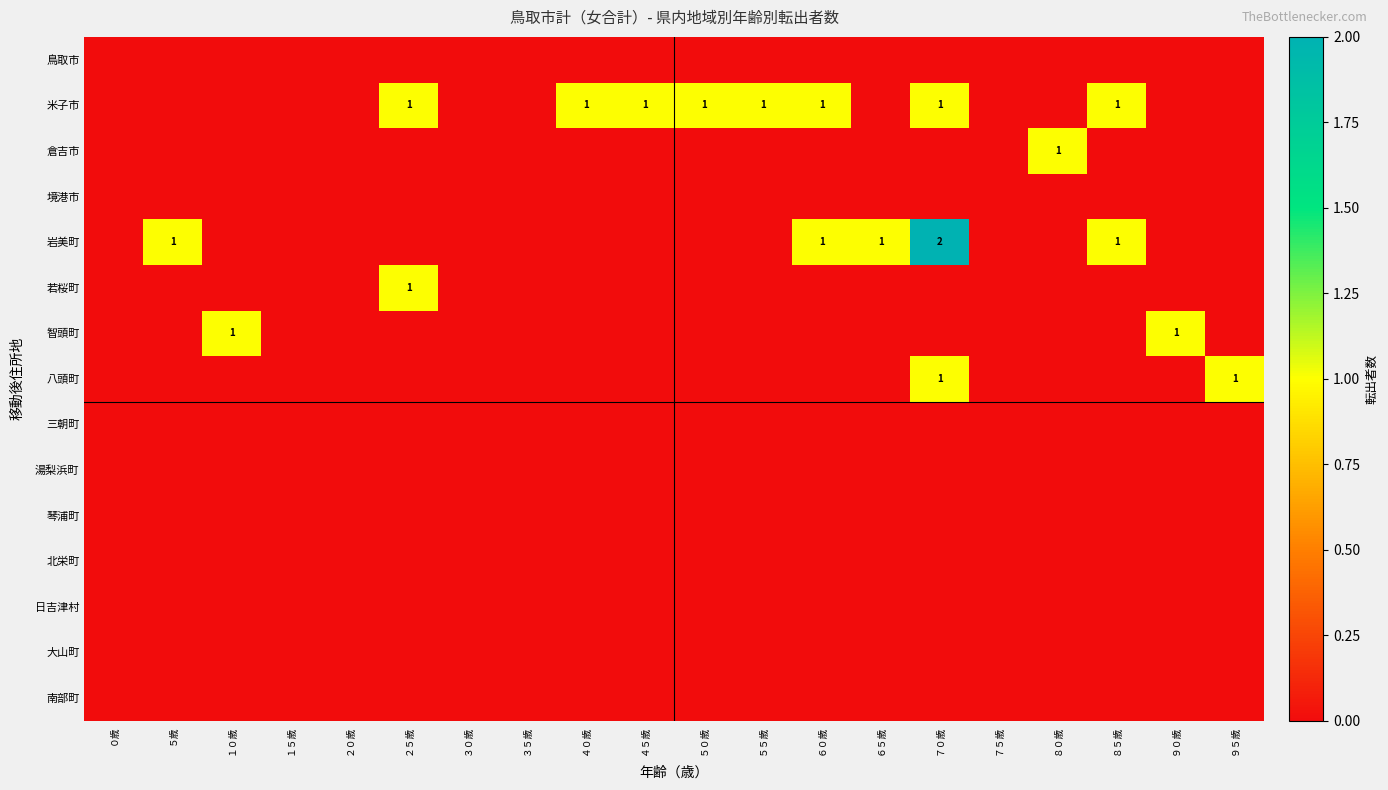

The value of 米子市 at ４５歳 is 2. True or false?

False